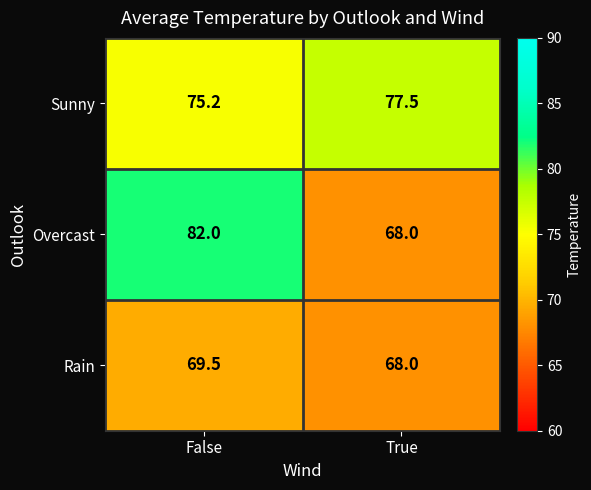

Reading left to right, transcribe all the data shown in this chart.

Sunny: 75.2	77.5
Overcast: 82.0	68.0
Rain: 69.5	68.0